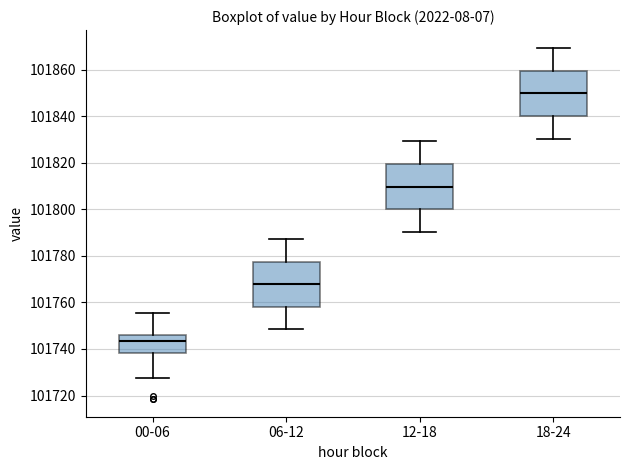

Reading left to right, read every box against the y-axis: the position of its median line, the range the box covers, and the ends of its whiskers. The values are not printed on the chart, so give them approximately, as read against the axis.

00-06: median 101744, box 101738 to 101746, whiskers 101728 to 101756
06-12: median 101768, box 101758 to 101778, whiskers 101748 to 101788
12-18: median 101810, box 101800 to 101820, whiskers 101790 to 101830
18-24: median 101850, box 101840 to 101860, whiskers 101830 to 101870